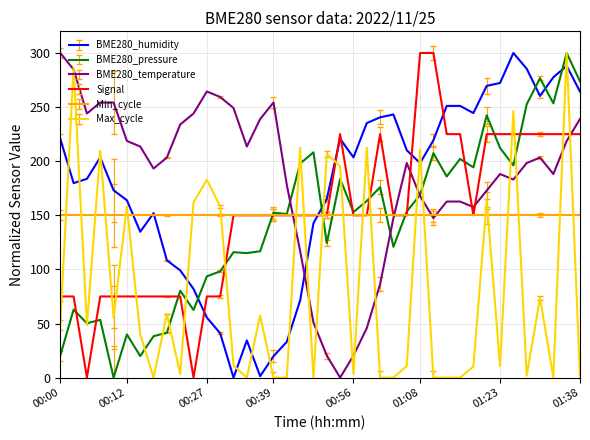

True or false: BME280_pressure has more than 0 points higher than both neighbors.

True